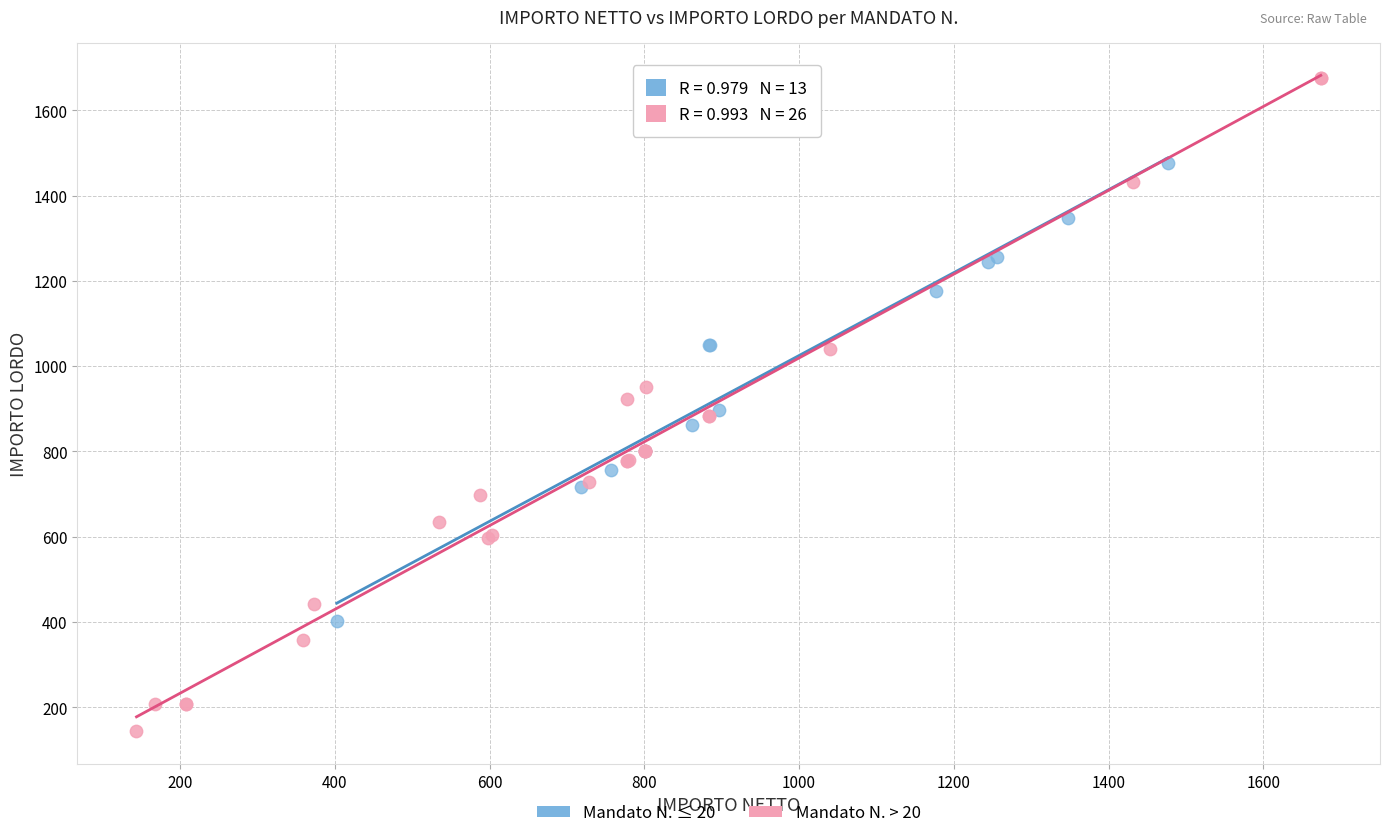

Which series contains the lowest Y value?

Mandato N. > 20